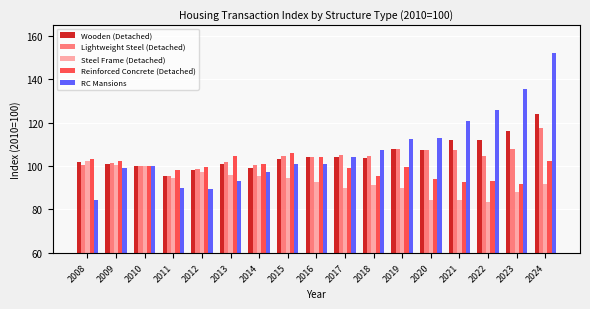

What is the sum of all Reinforced Concrete (Detached) values?

1686.7